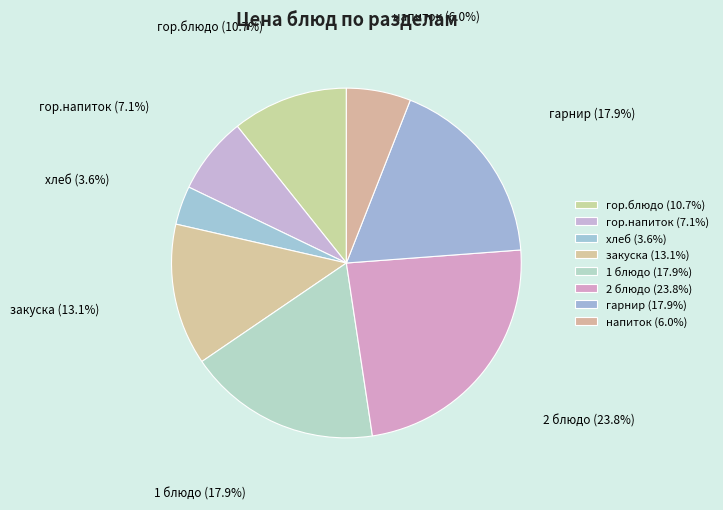

To the nearest percent, what percentage of the pie is гор.напиток?

7%